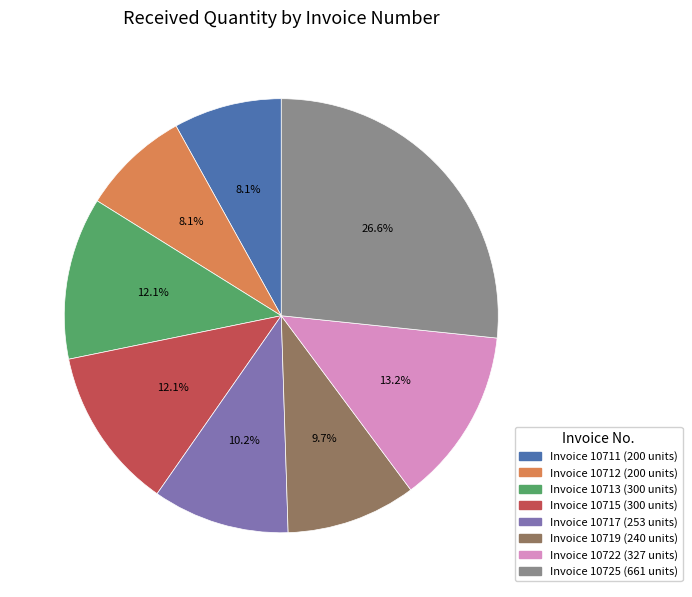

Does any single category account for the majority?

No